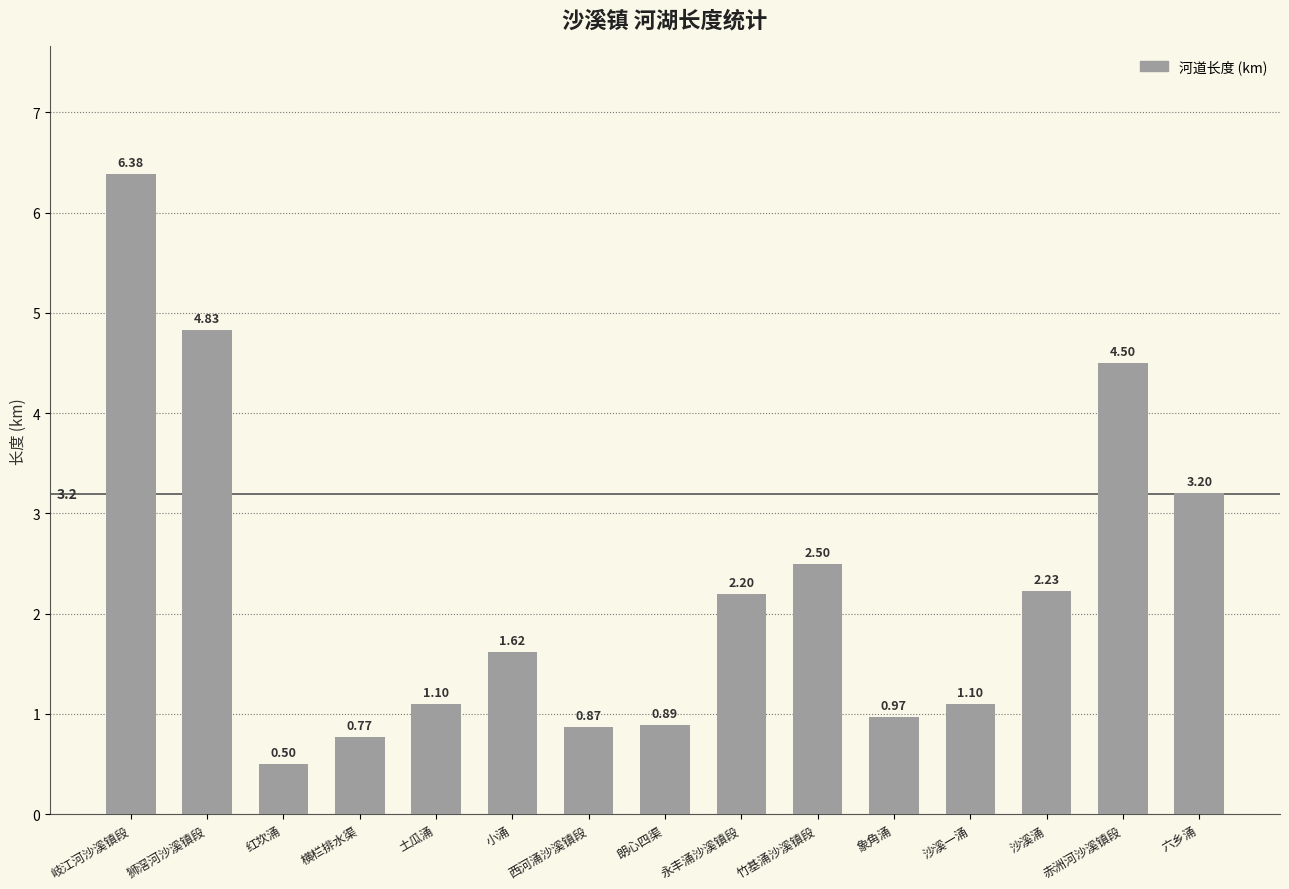

What is the greatest value displayed?

6.4